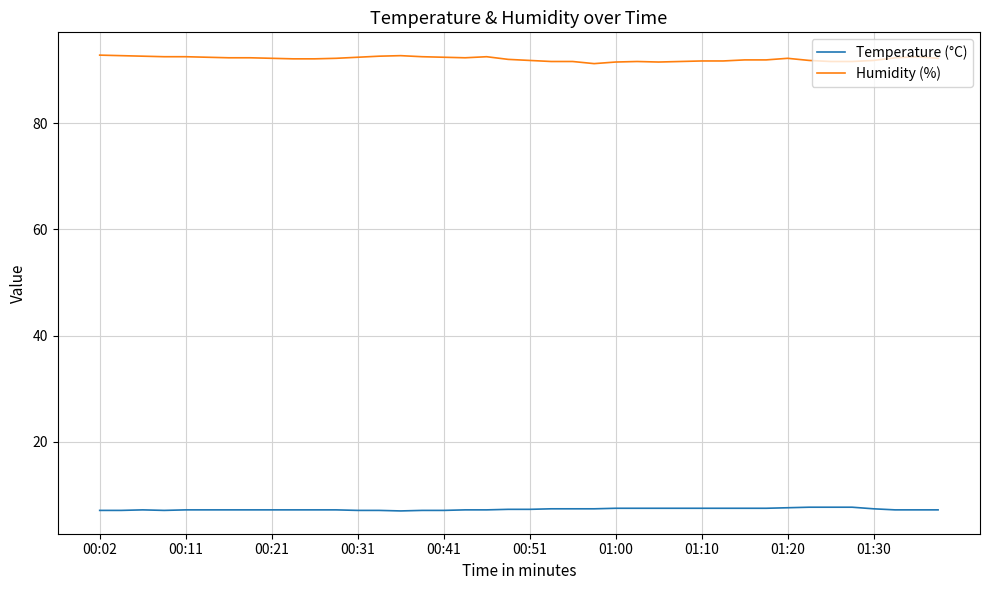

Rank the series by their average value, from highest to lowest.

Humidity (%), Temperature (°C)